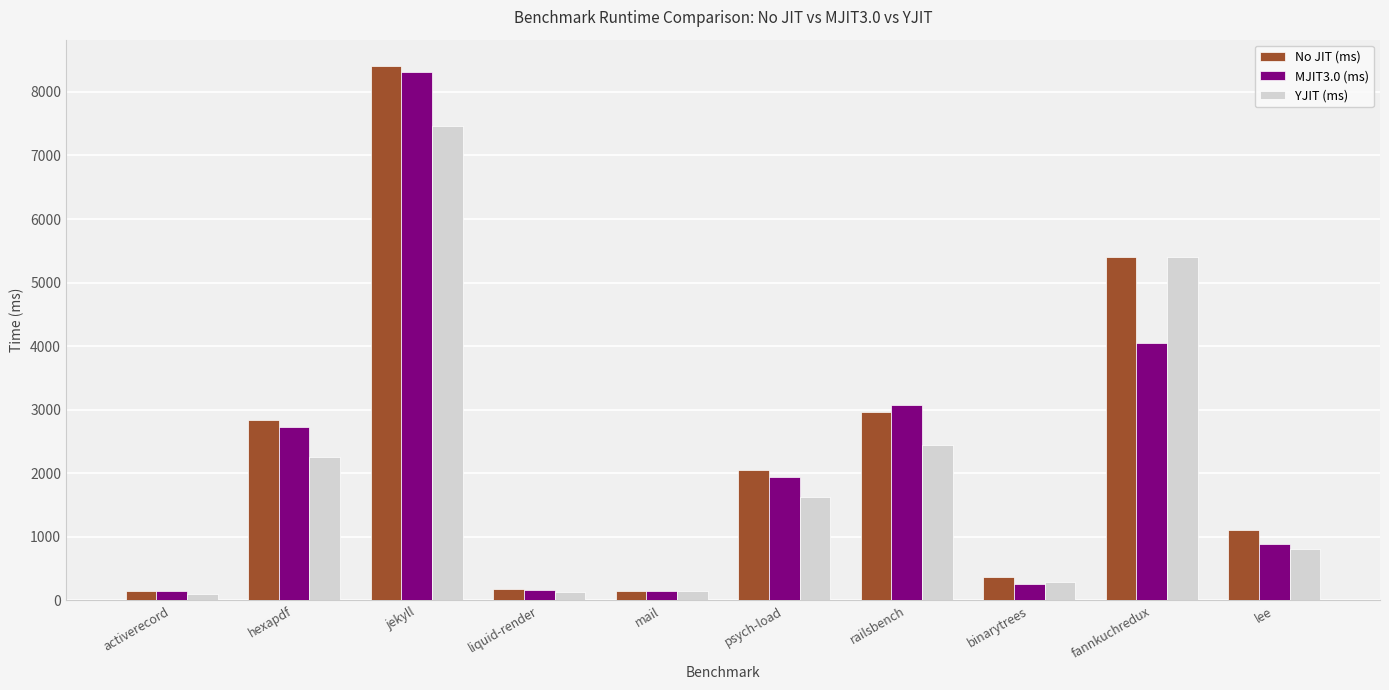

How many values in the YJIT (ms) series are below 1628?

5